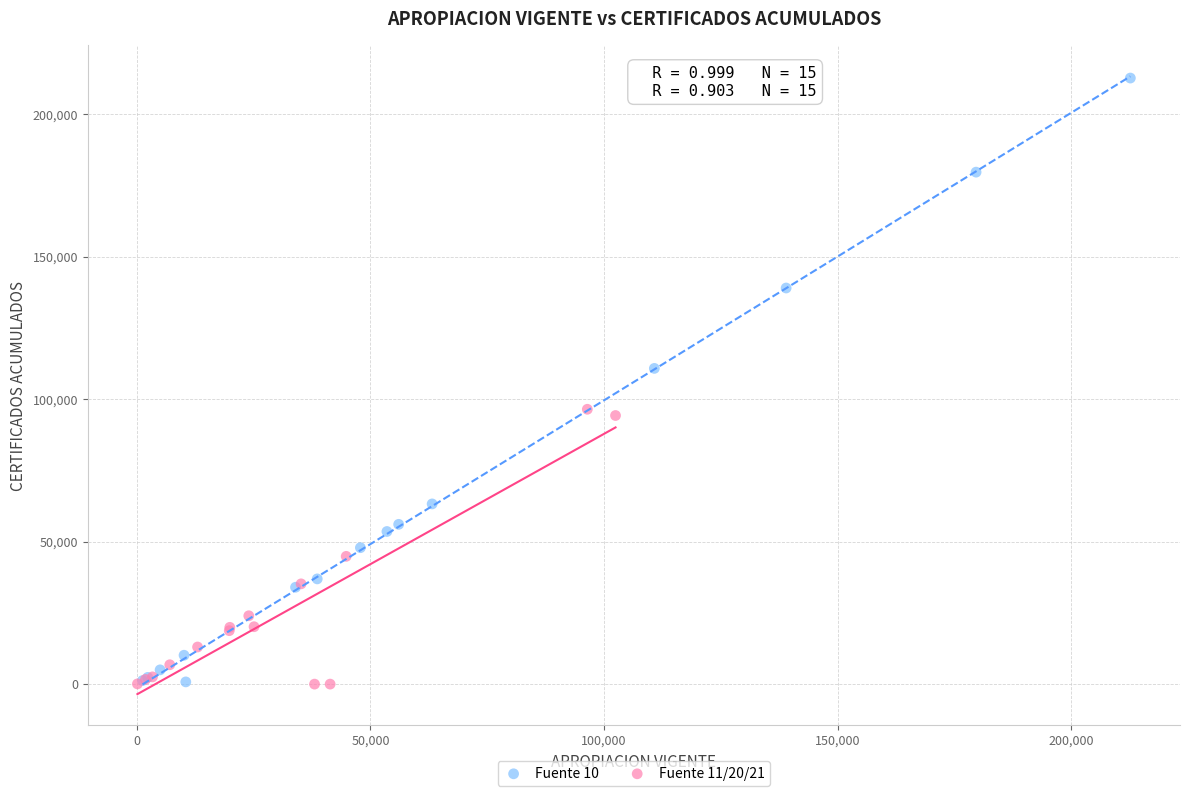

Which series has the largest Y range (max minus min)?

Fuente 10